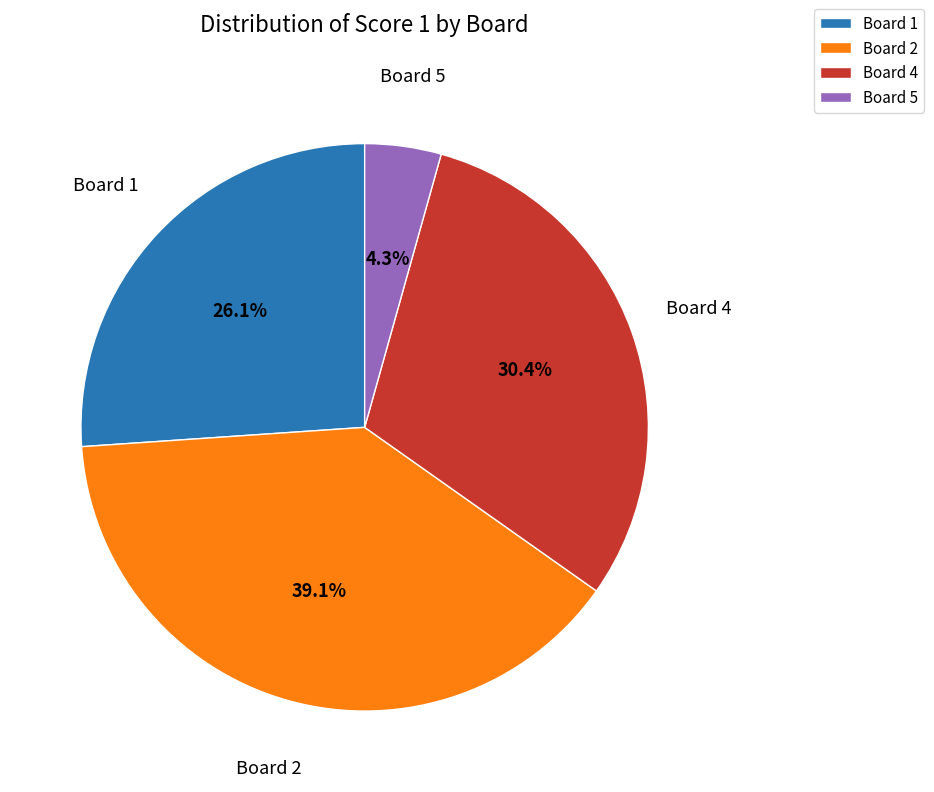

Combined, do Board 1 and Board 4 account for over 50%?

Yes